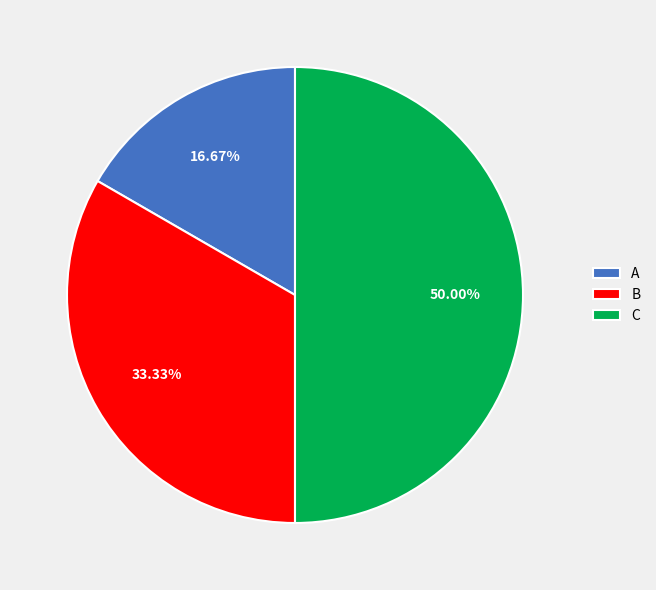

Which category has the smallest portion of the pie?

A